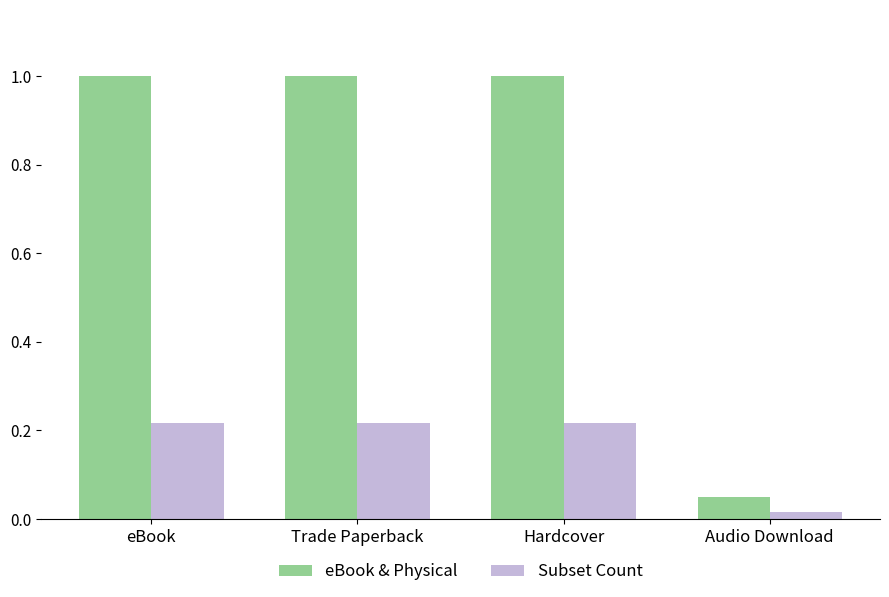

Which series has the largest total across all categories?

eBook & Physical